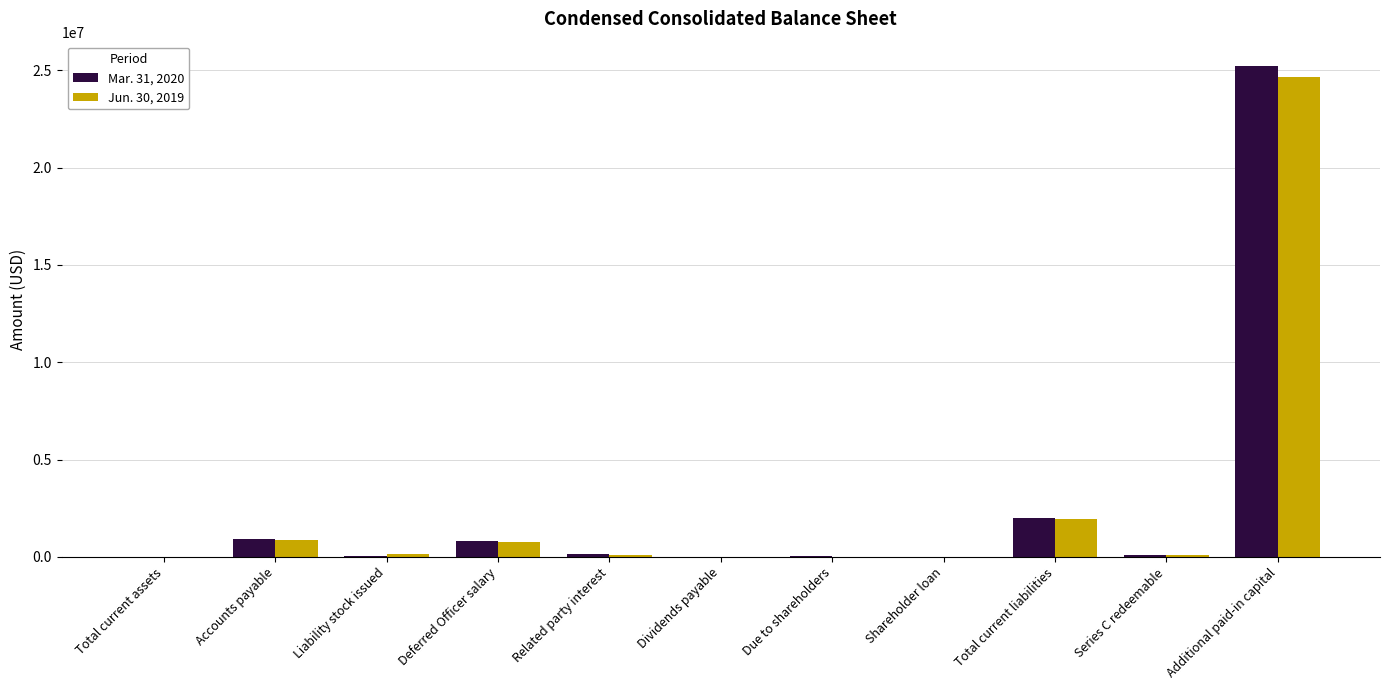

What is the difference between the Jun. 30, 2019 values at Shareholder loan and Accounts payable?

880381